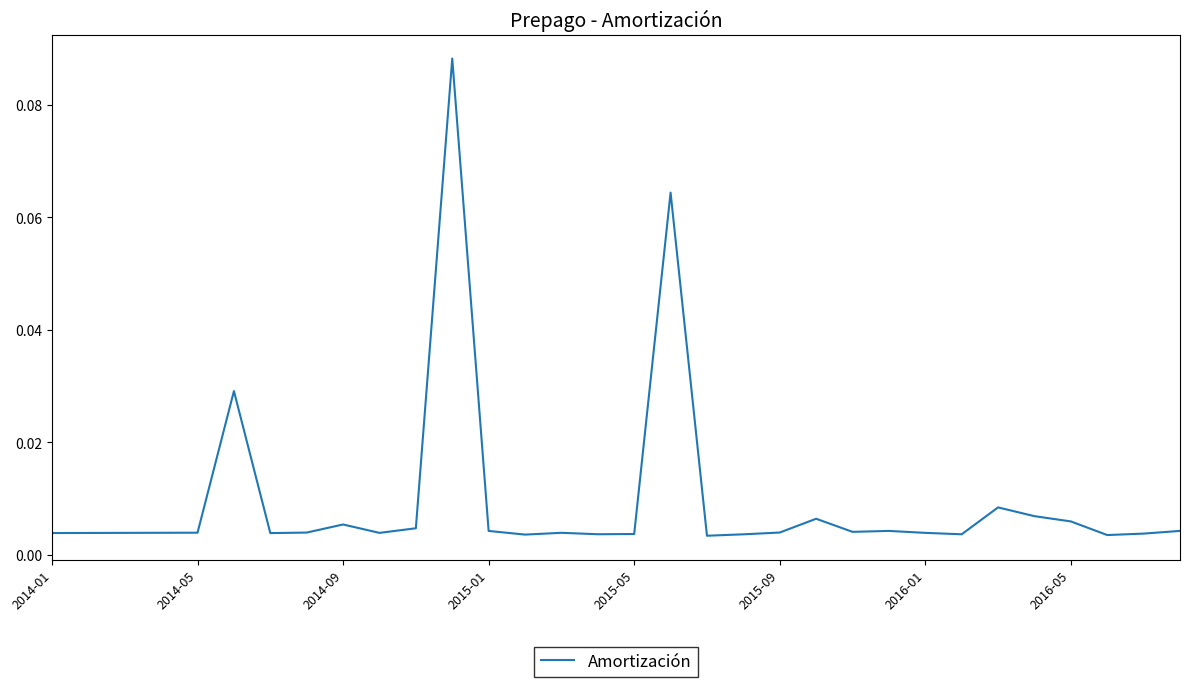

Which category has the lowest value across all series?

18